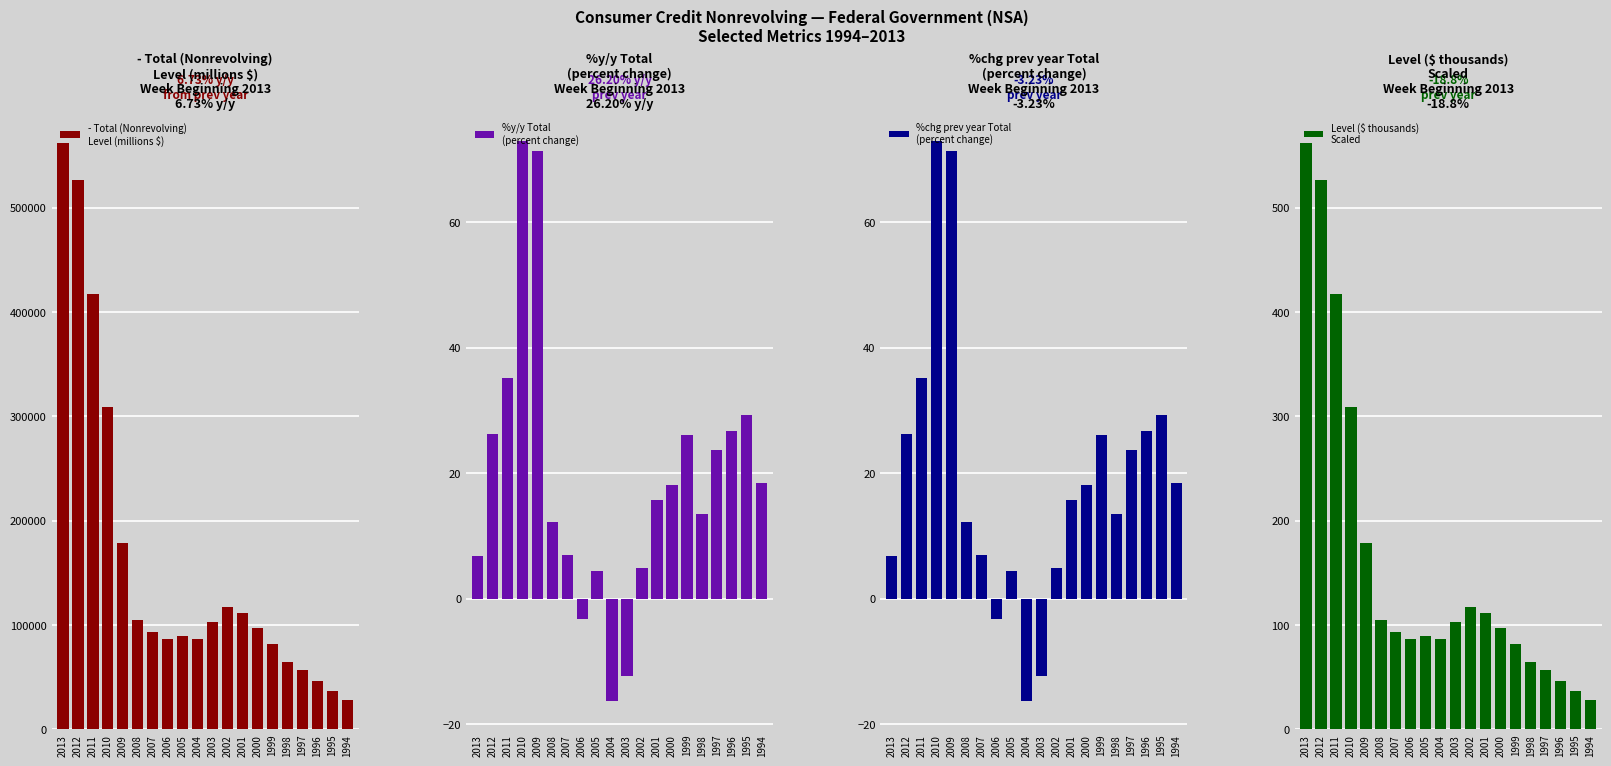

What are all the series names shown in the legend?

- Total (Nonrevolving)
Level (millions $), %y/y Total
(percent change), %chg prev year Total
(percent change), Level ($ thousands)
Scaled